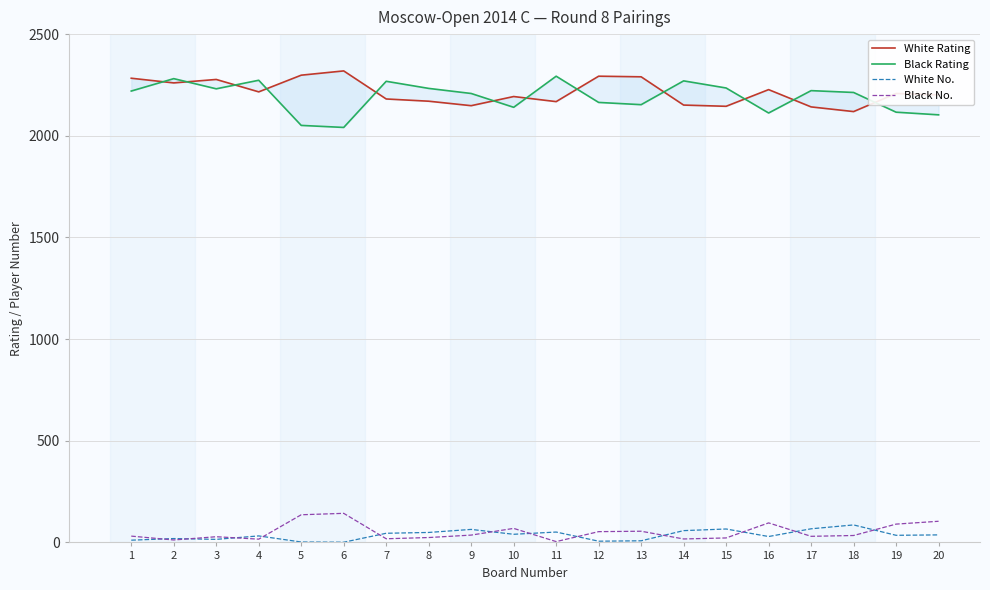

True or false: Black Rating and Black No. intersect in this chart.

False